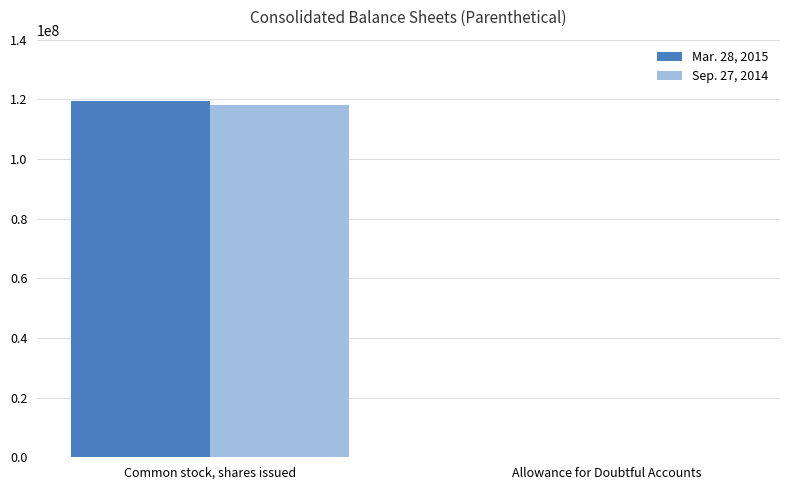

What is the greatest value displayed?

119400000